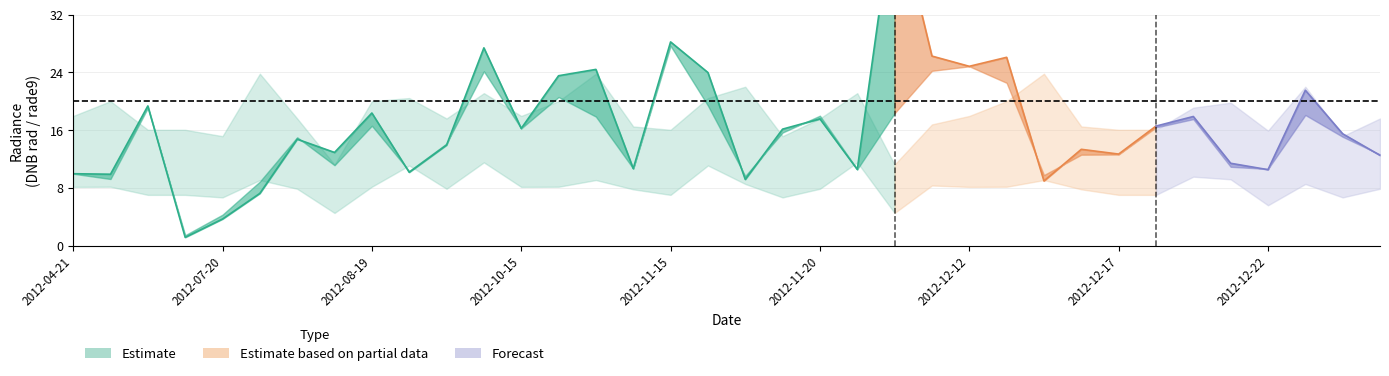

What is the value of the rade9_3q point at the 6th from the left?

23.8